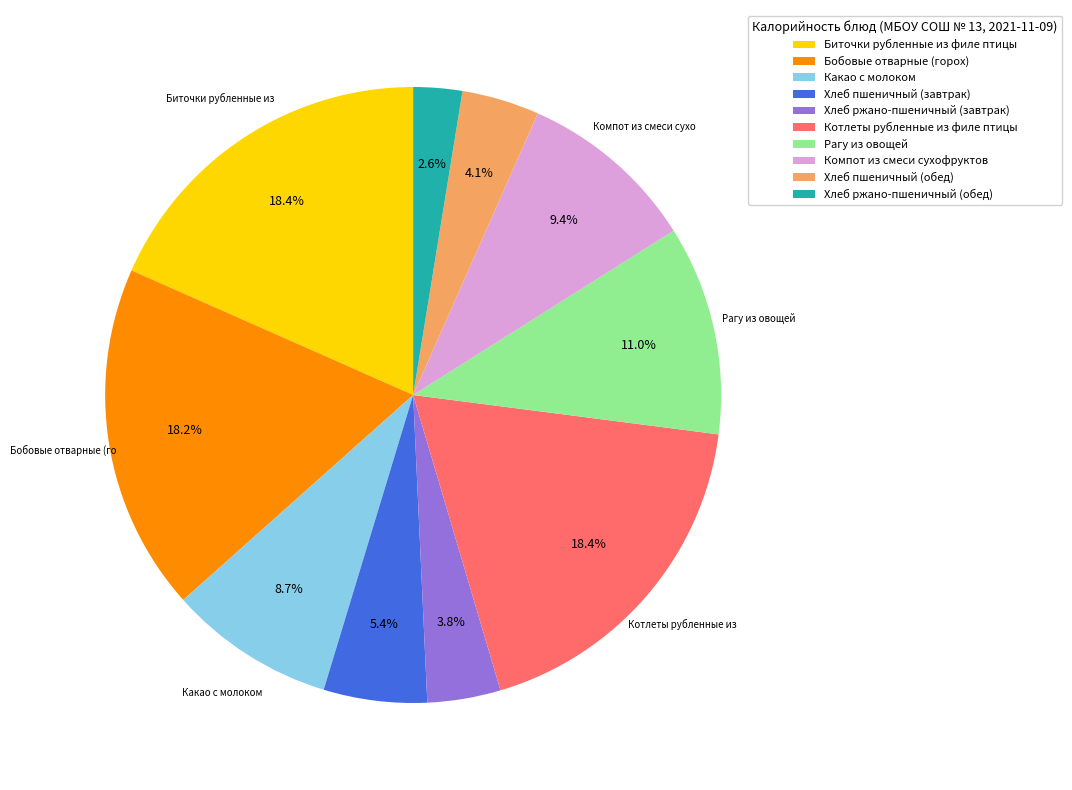

Does Хлеб пшеничный (завтрак) represent more than half of the total?

No